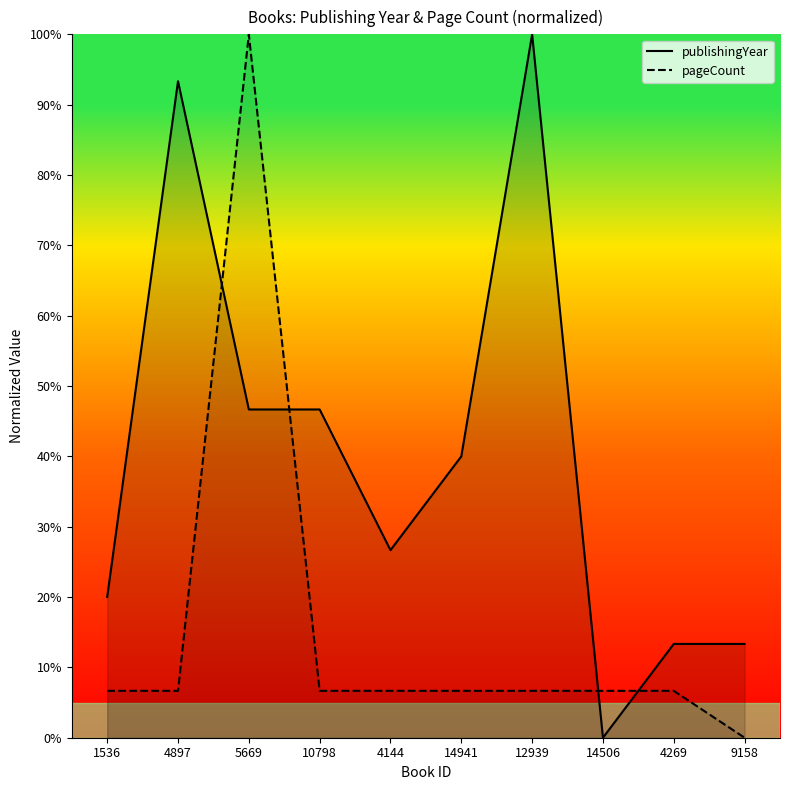

What is the difference between the maximum and minimum values in the pageCount series?

100.0